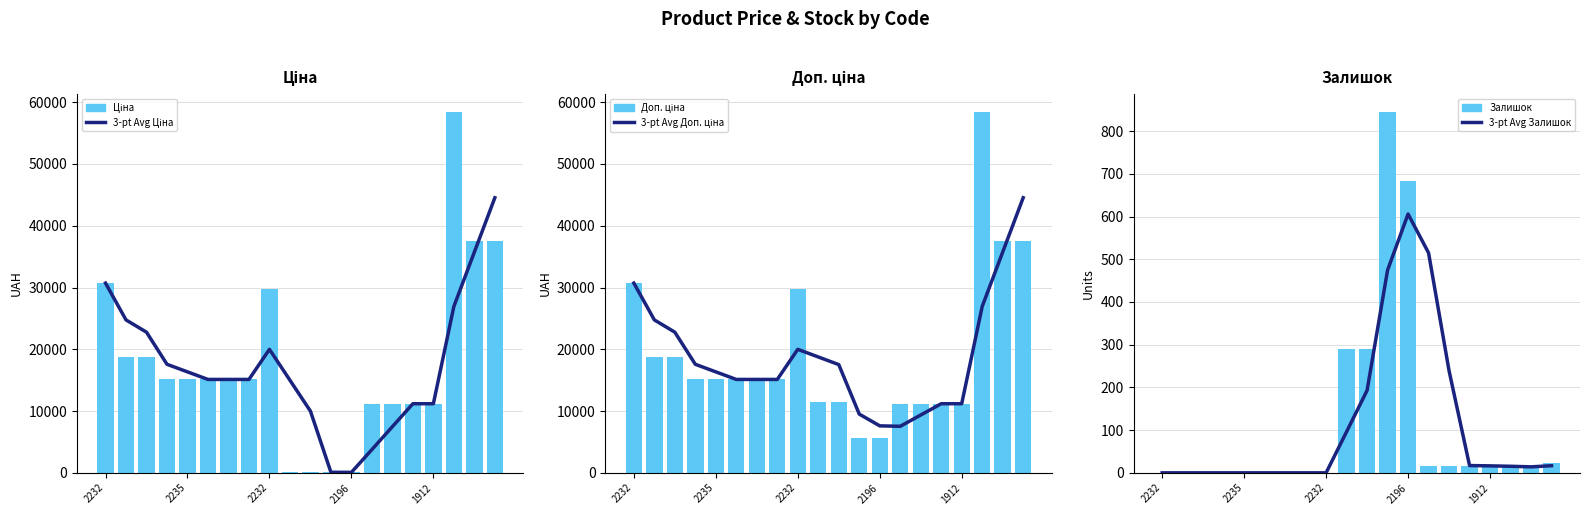

What value does the 3-pt Avg Доп. ціна series have at 7?

15120.0